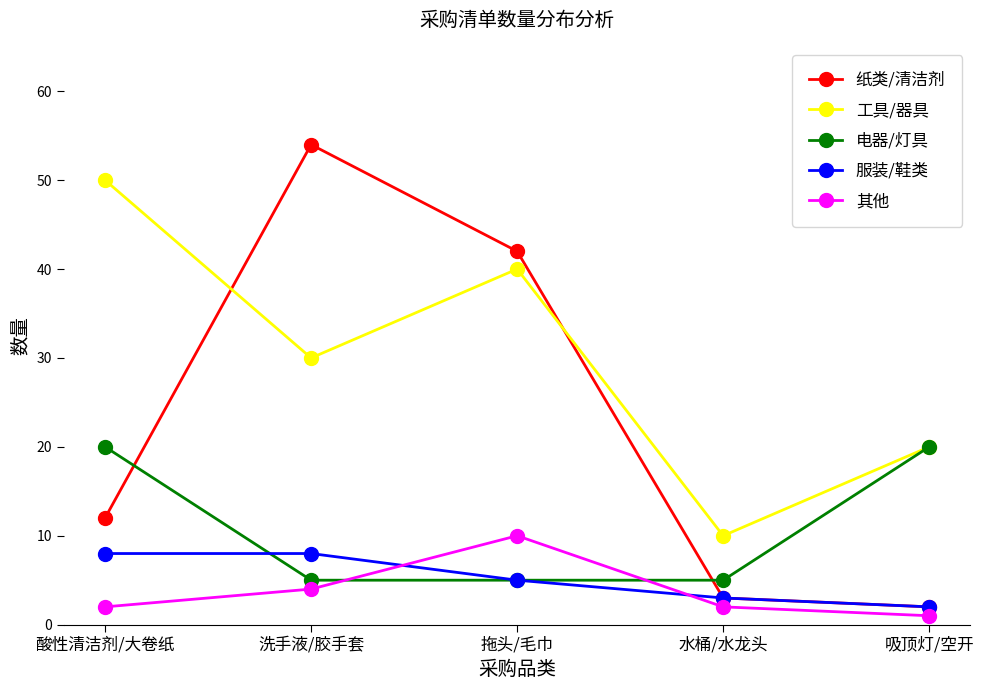

True or false: 其他 and 工具/器具 cross at least once.

False